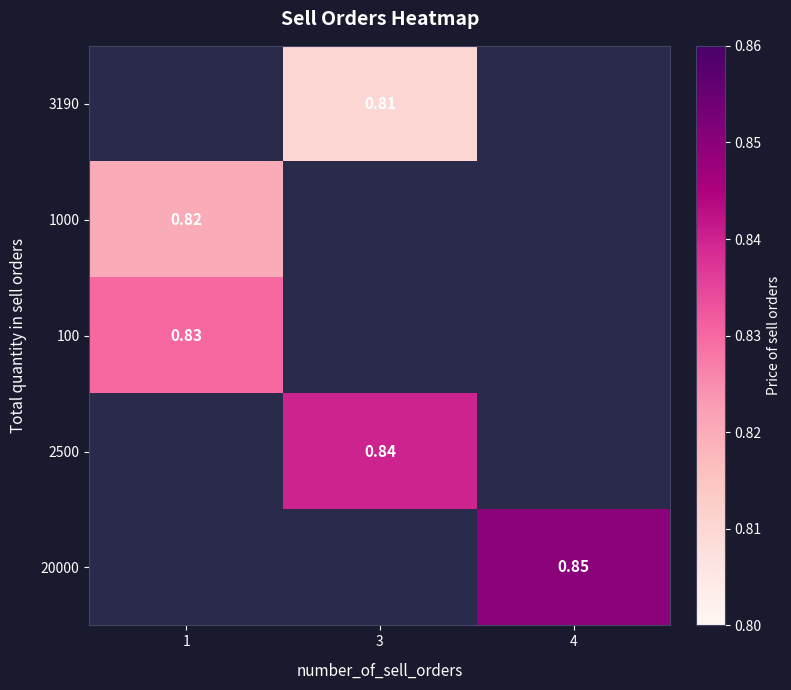

Is the value of 2500 at 3 greater than the value of 1000 at 1?

Yes